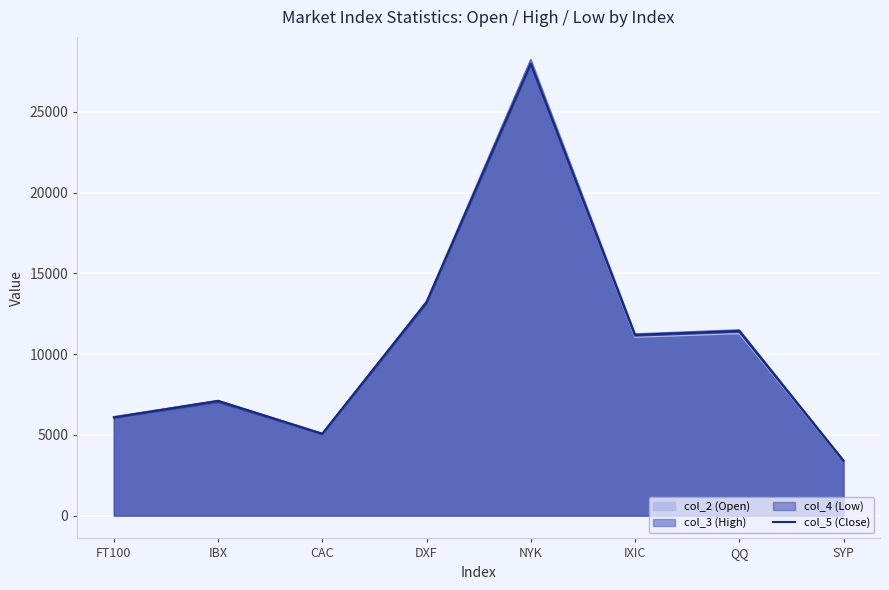

List the labels in order of value, largest first.

NYK, DXF, QQ, IXIC, IBX, FT100, CAC, SYP